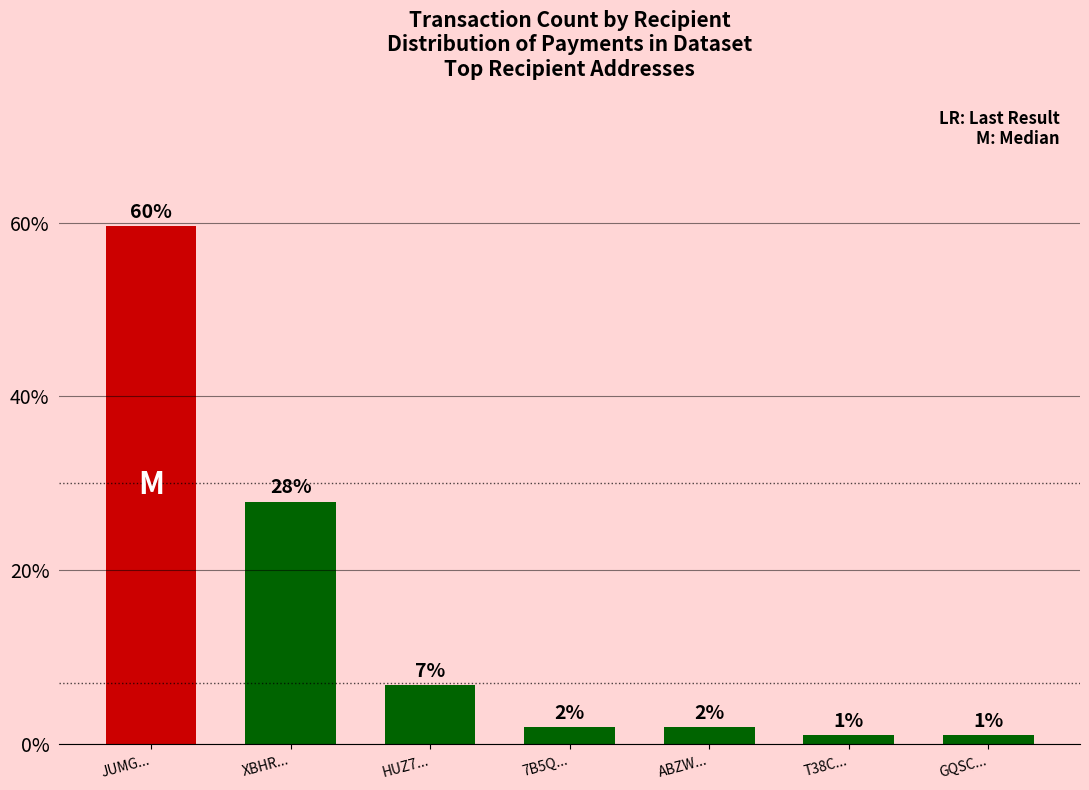

How many bars are there in total?

7